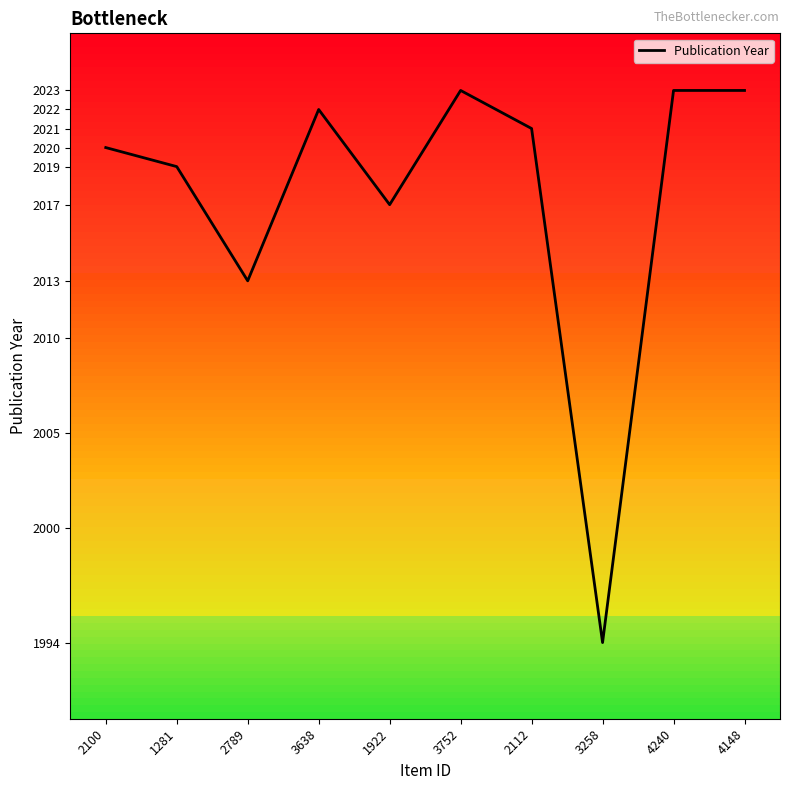

The chart shows a value of 1994 at 3258. True or false?

True